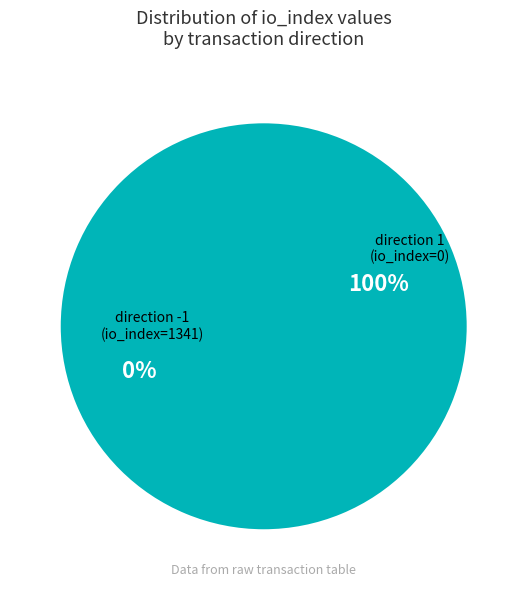

Which slice represents more than half of the pie?

direction -1 (io_index=1341)